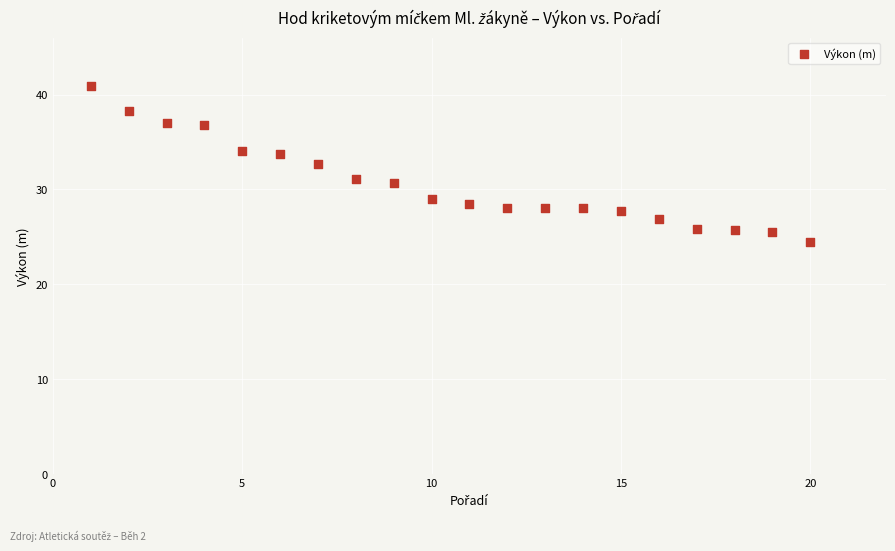

What is the range of Y values (max minus min)?

16.5